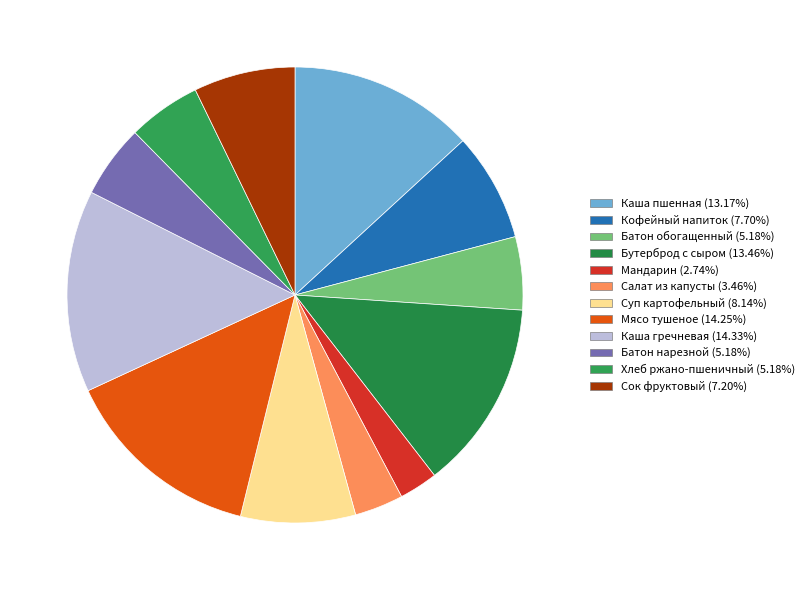

How many slices are in this pie chart?

12